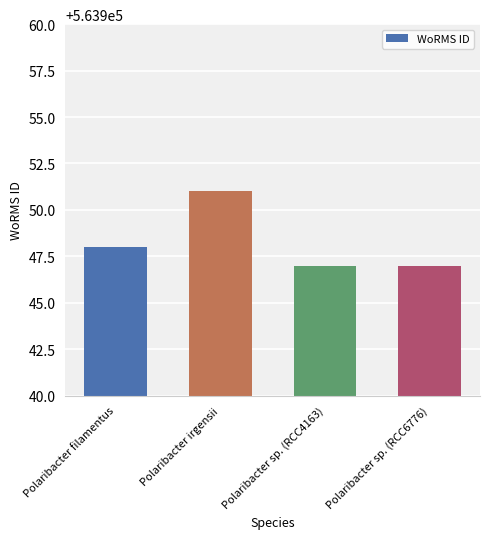

Reading right to left, extract all data points from this chart.

Polaribacter sp. (RCC6776)=563947	Polaribacter sp. (RCC4163)=563947	Polaribacter irgensii=563951	Polaribacter filamentus=563948